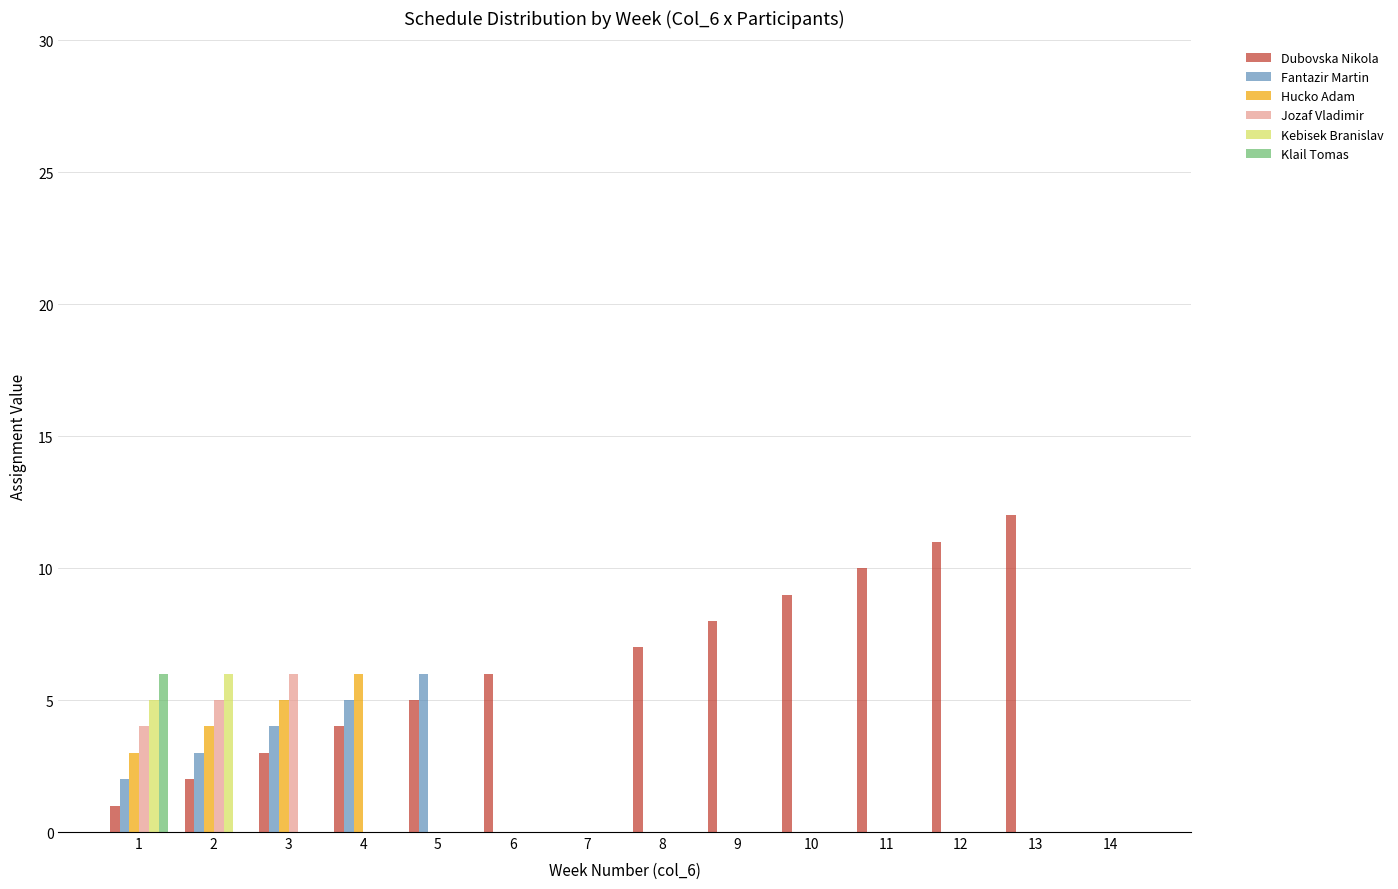

The value of Dubovska Nikola at 8 is 12. True or false?

False